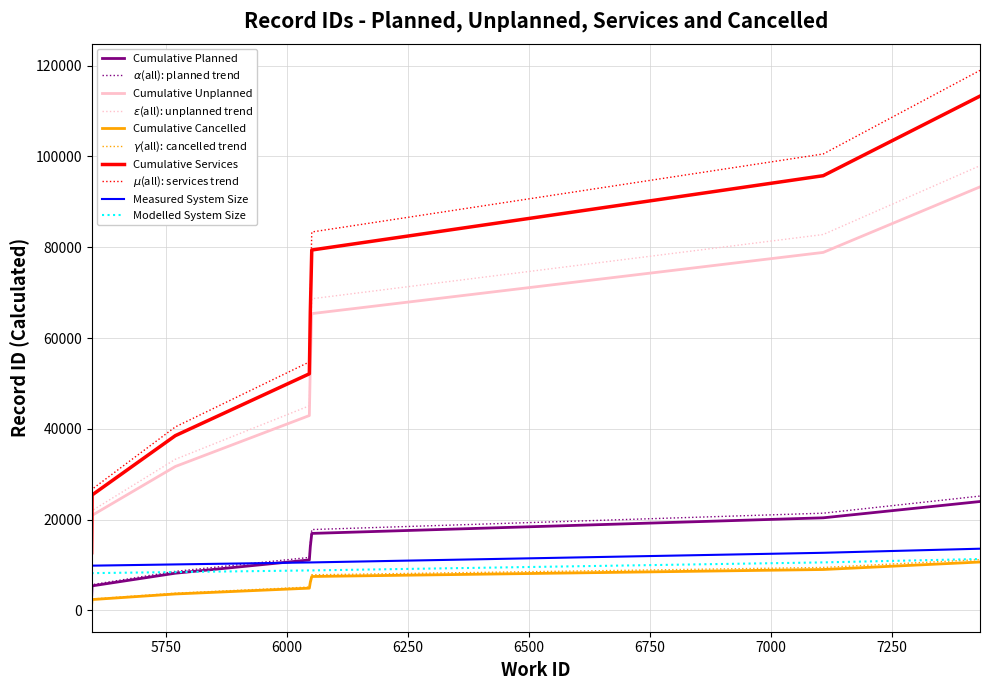

True or false: Cumulative Planned and Cumulative Services cross at least once.

False